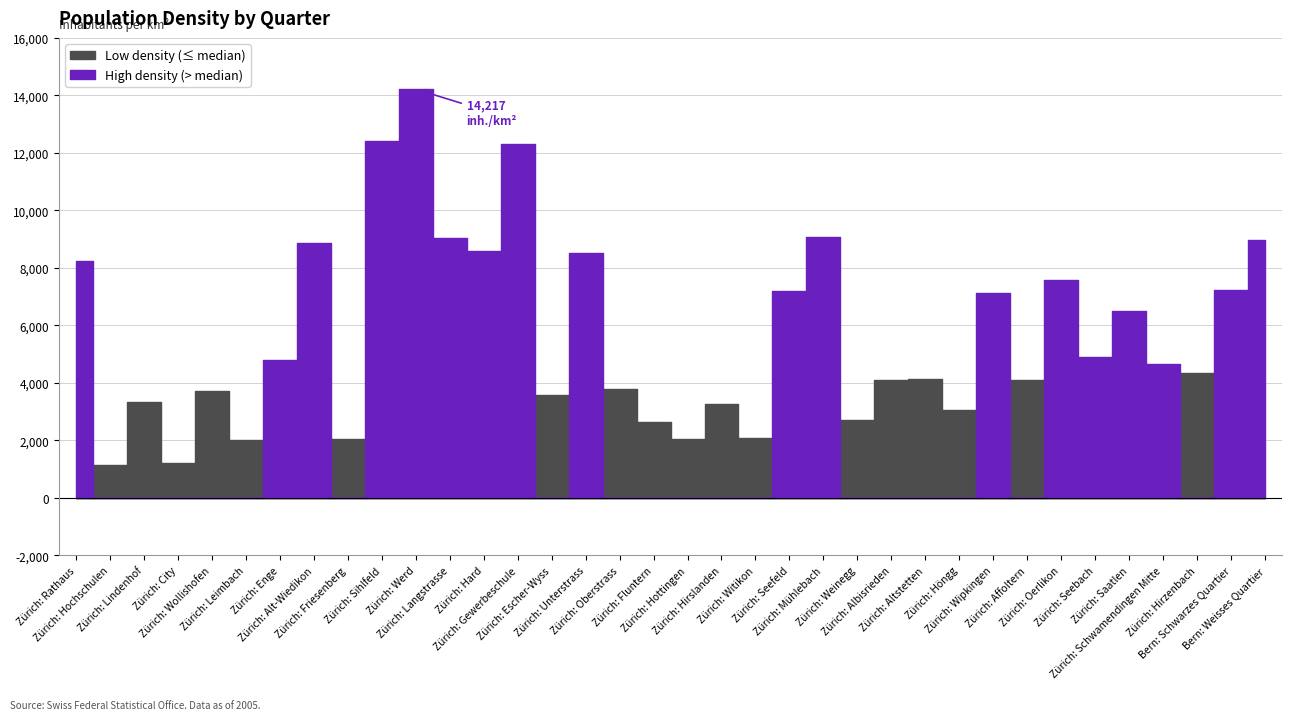

The value at Zürich: Seefeld is 7200.0. True or false?

True